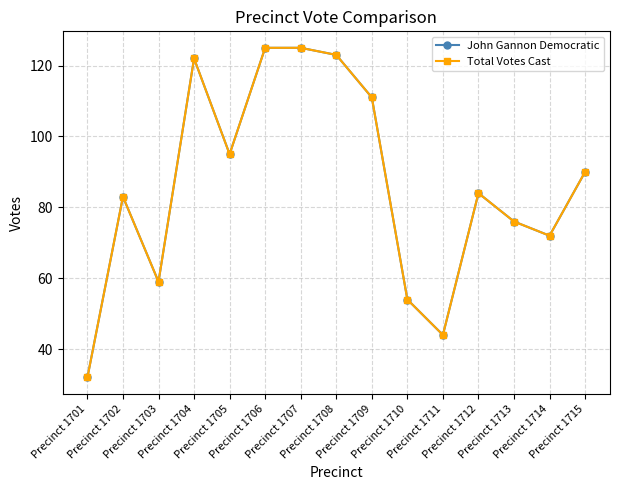

At which category does Total Votes Cast reach its first local peak?

Precinct 1702